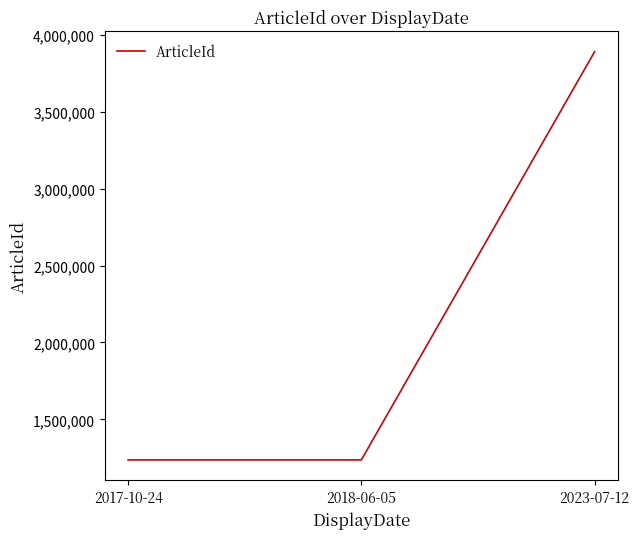

What is the greatest value displayed?

3890826